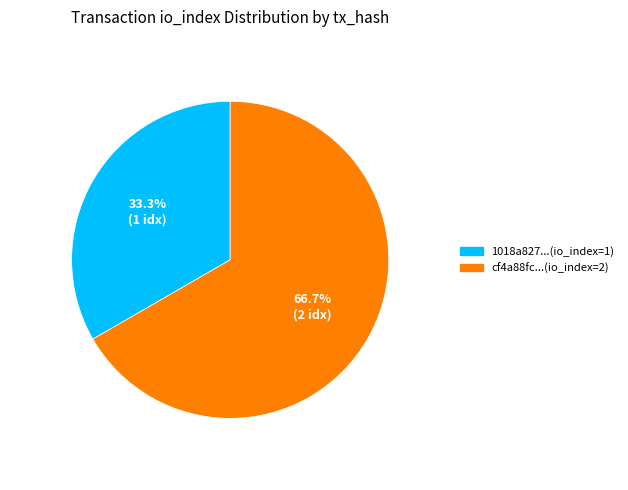

How many segments does this pie chart have?

2